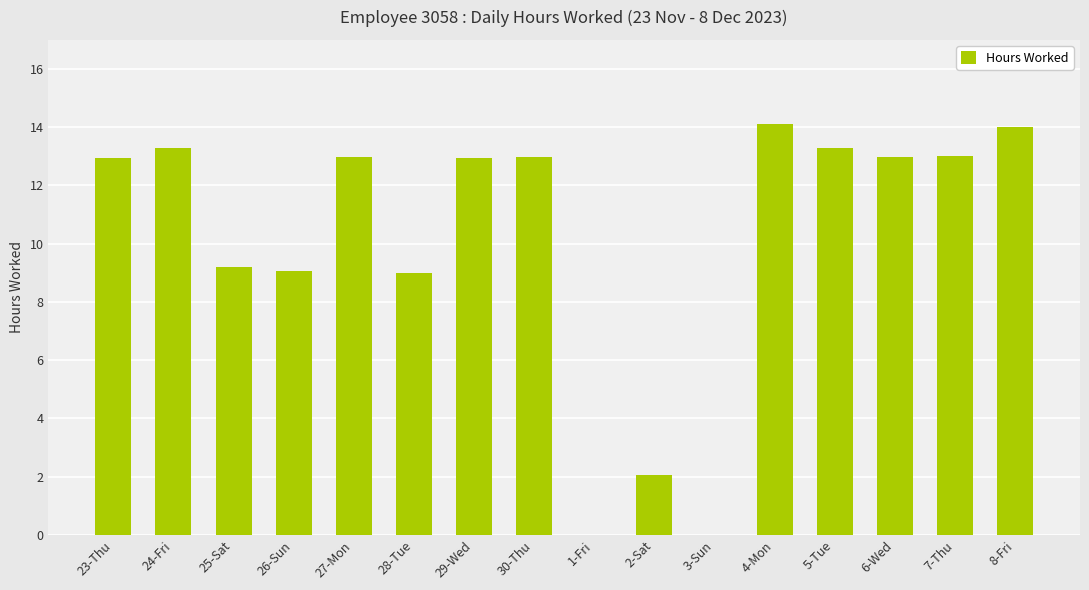

How many categories are shown in the chart?

16